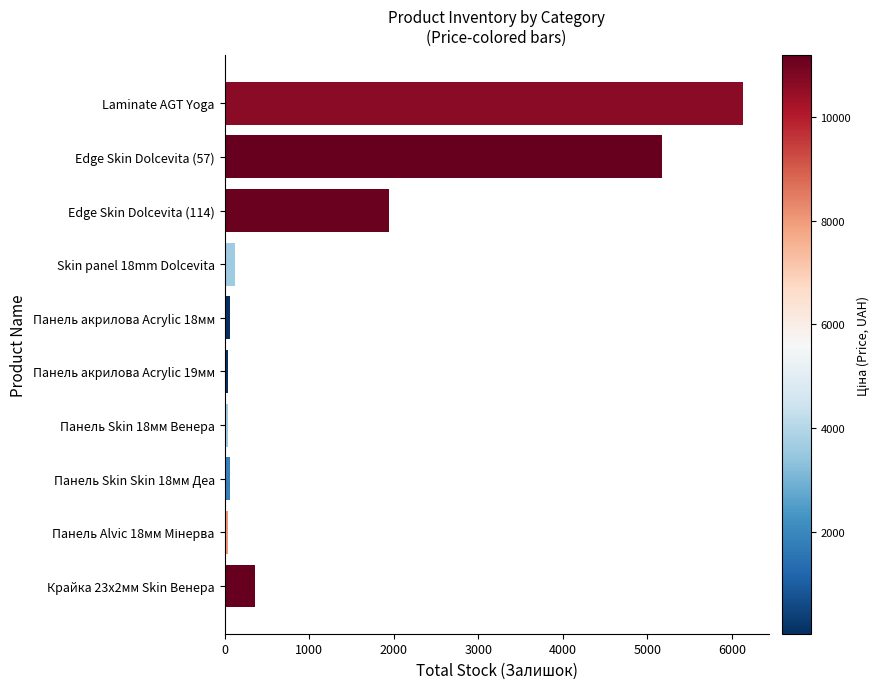

What is the minimum value shown in the chart?

39